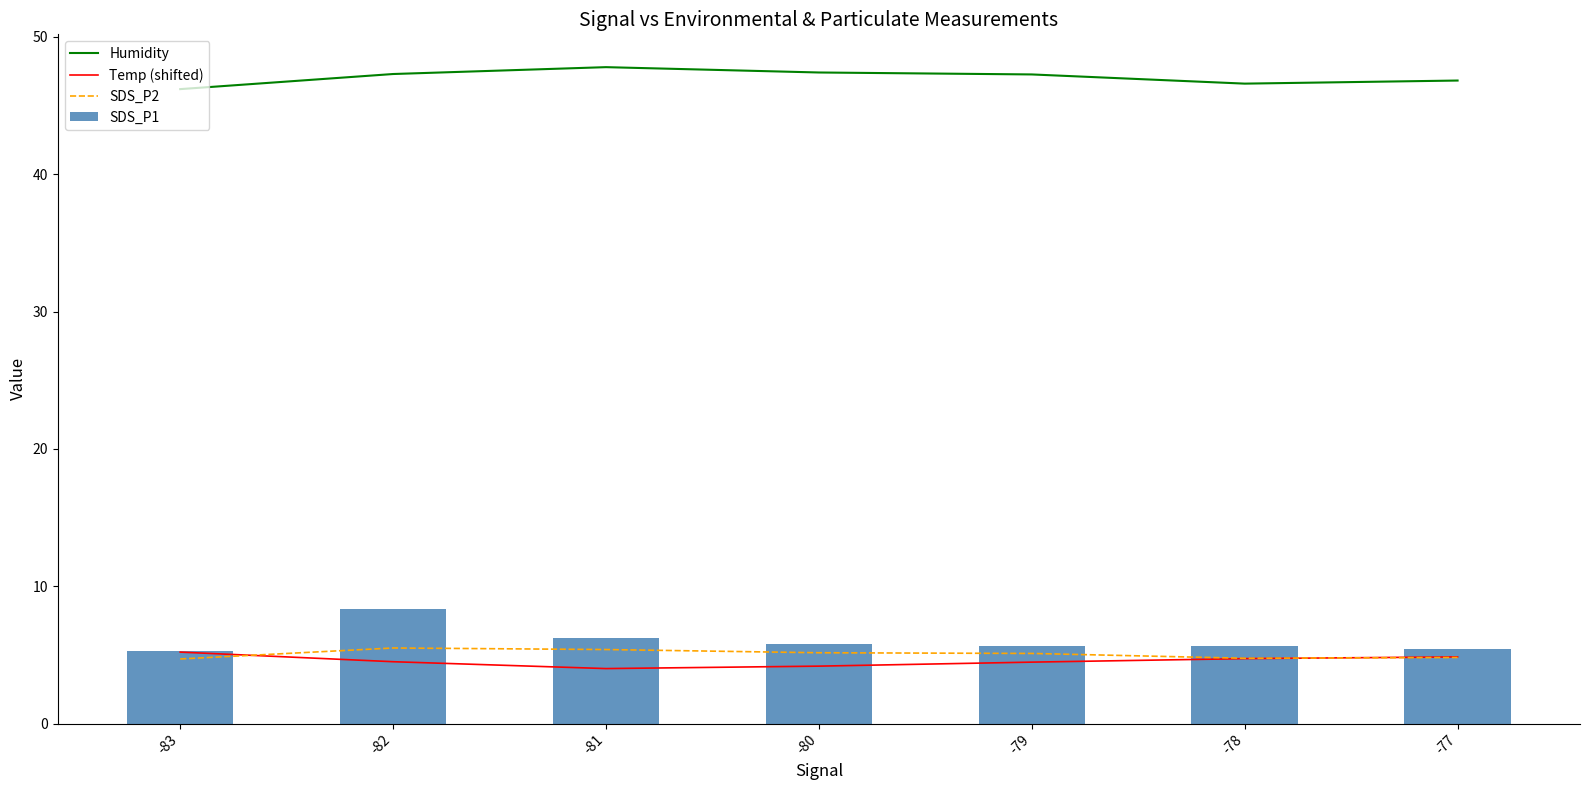

Is it true that SDS_P2 equals 5.1 at -79?

True